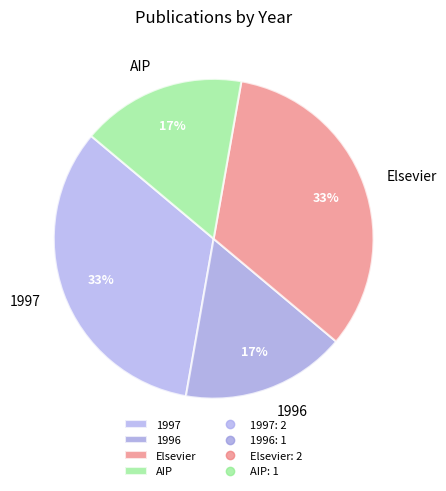

The AIP slice represents 17% of the pie. True or false?

True